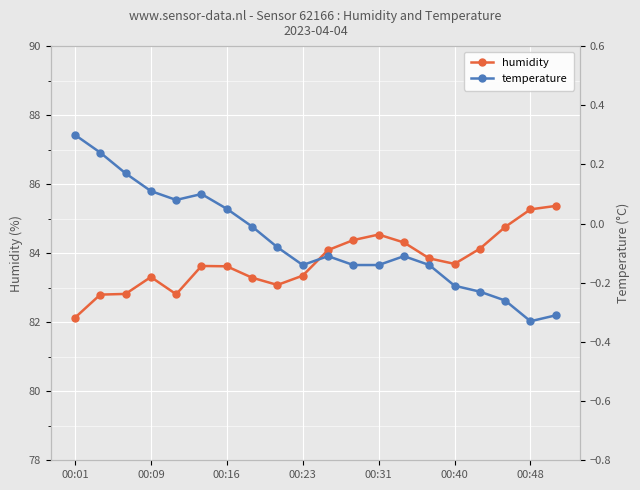

True or false: humidity has more than 1 points higher than both neighbors.

True